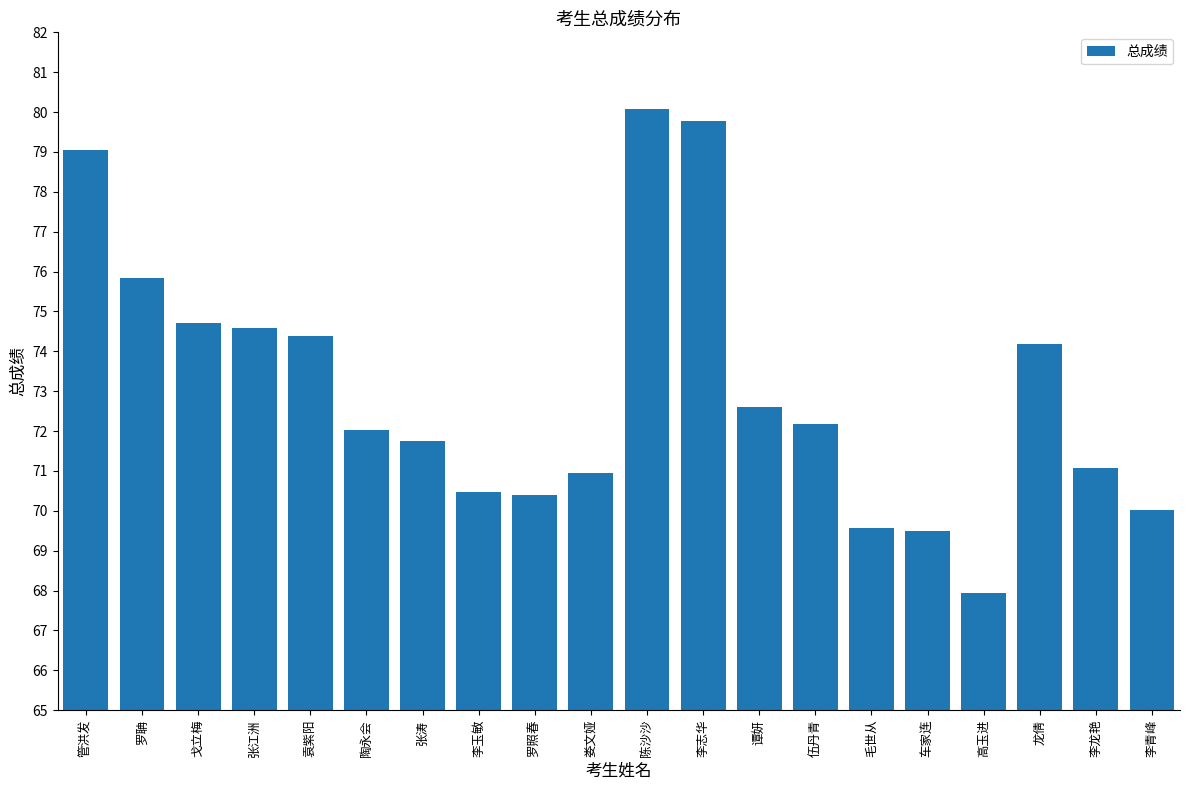

What is the difference between the maximum and minimum values?

12.1